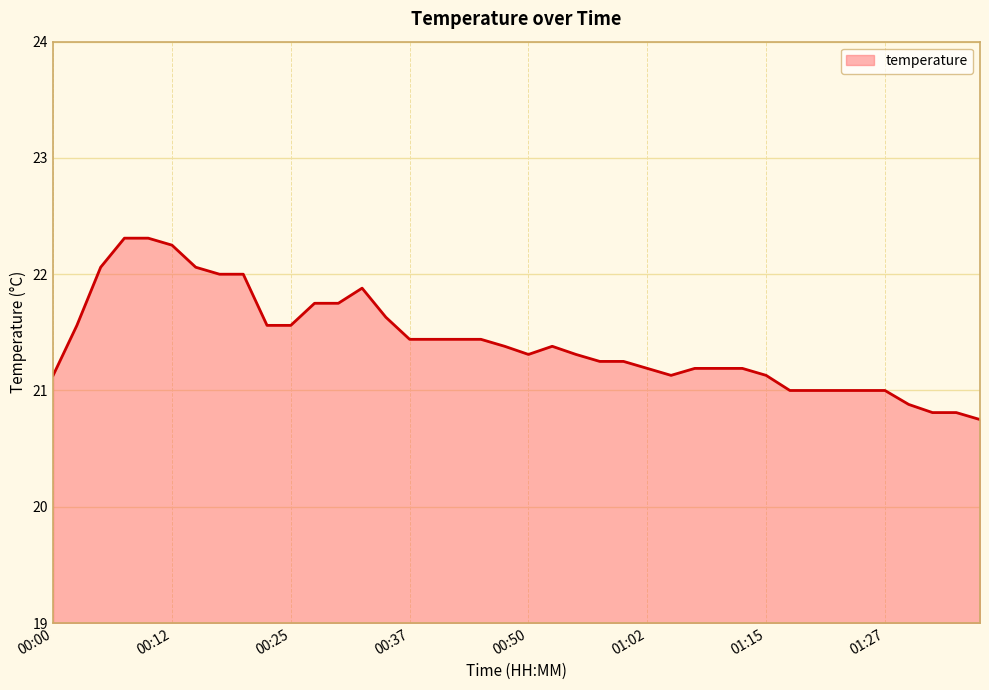

What is the maximum value shown in the chart?

22.3